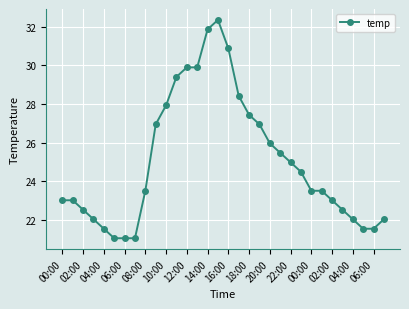

What is the difference between the maximum and minimum values?

11.3